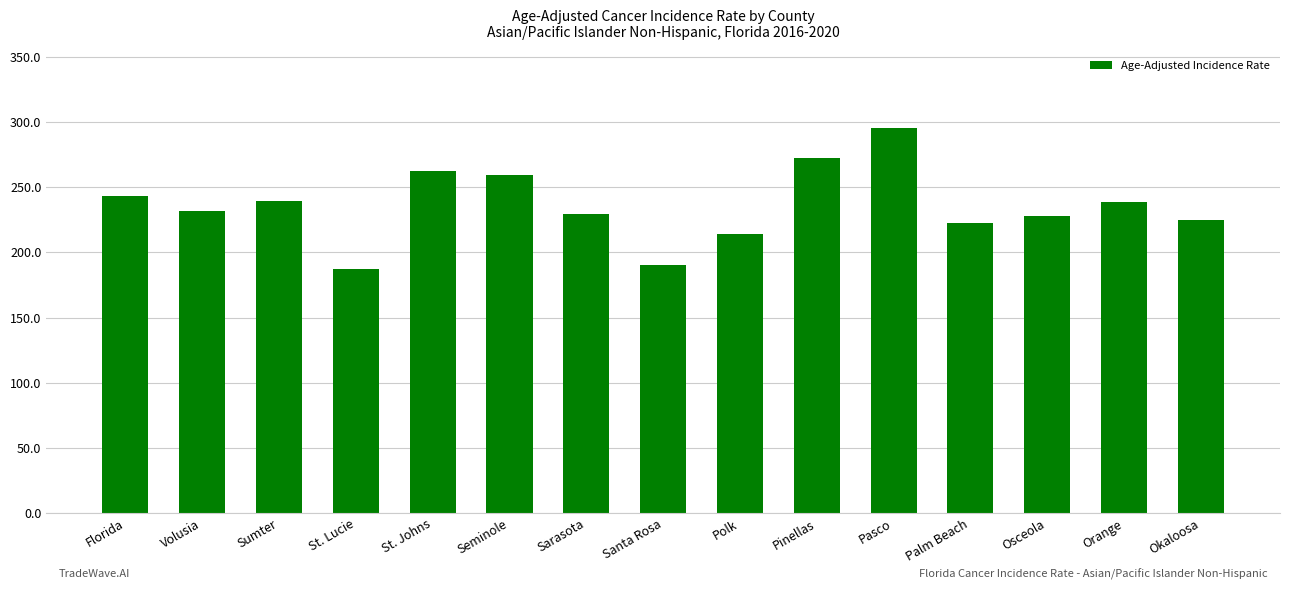

Is it true that the value at Pinellas is 442.7?

False